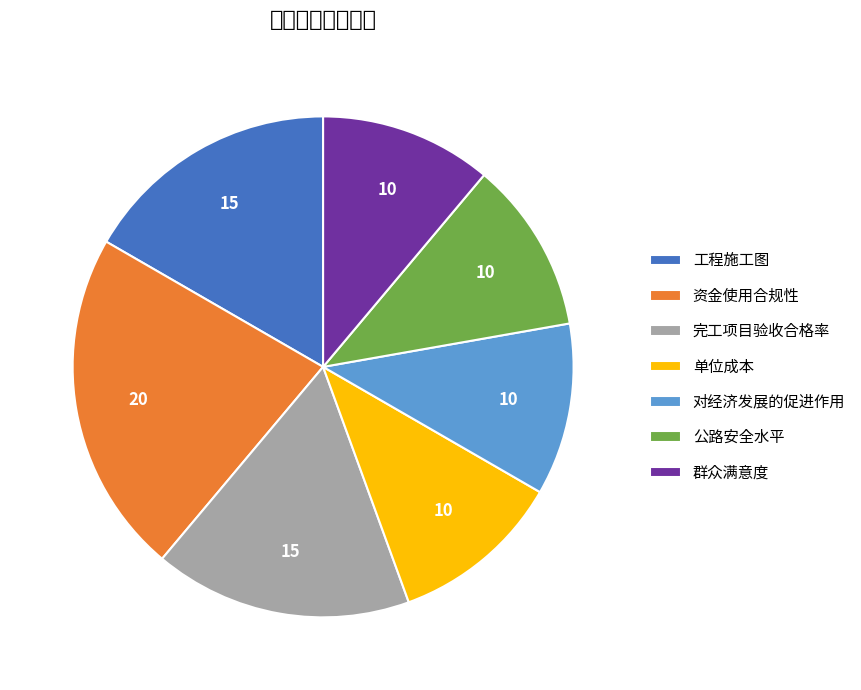

Approximately how many times larger is the value at 完工项目验收合格率 compared to 公路安全水平?

1.5